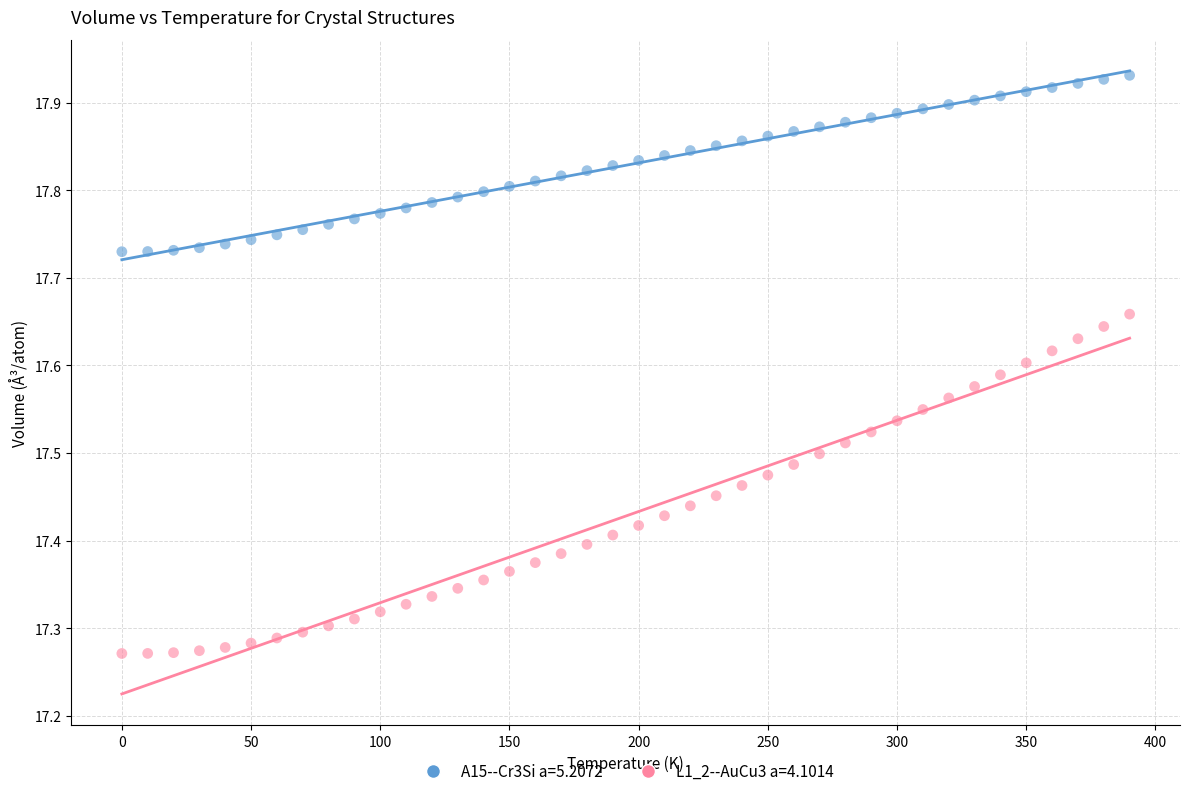

Which series reaches the minimum Y coordinate?

L1_2--AuCu3 a=4.1014